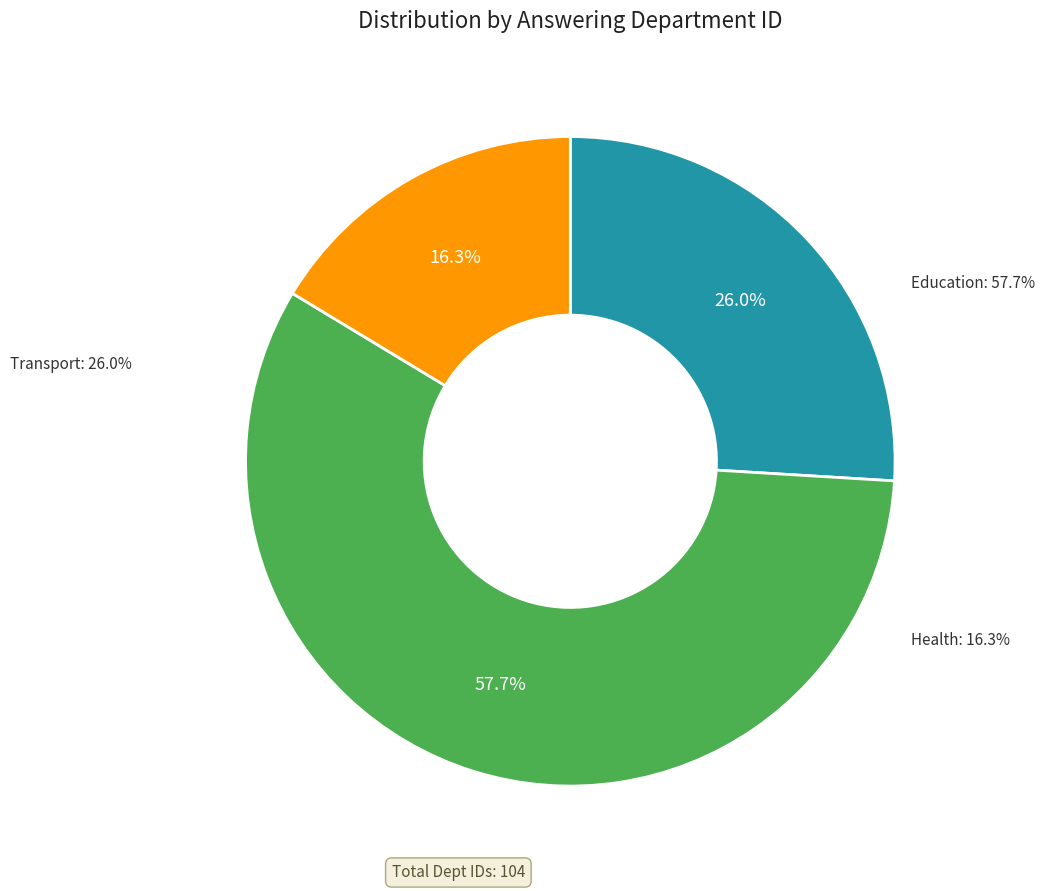

What percentage do Health and Education together represent?

74.0%